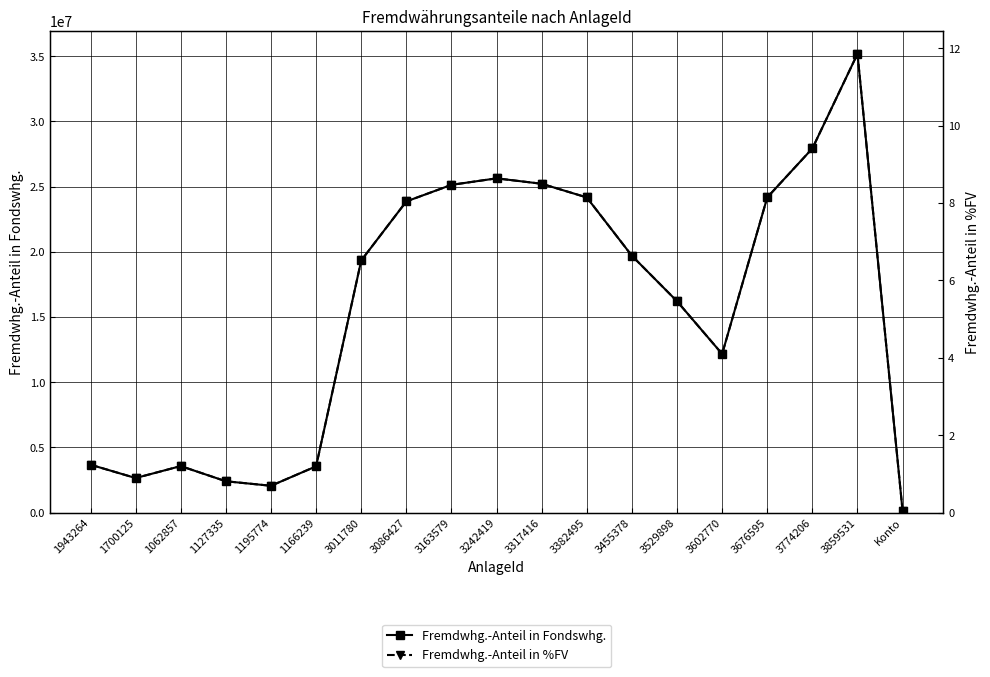

True or false: Fremdwhg.-Anteil in Fondswhg. and Fremdwhg.-Anteil in %FV intersect in this chart.

False